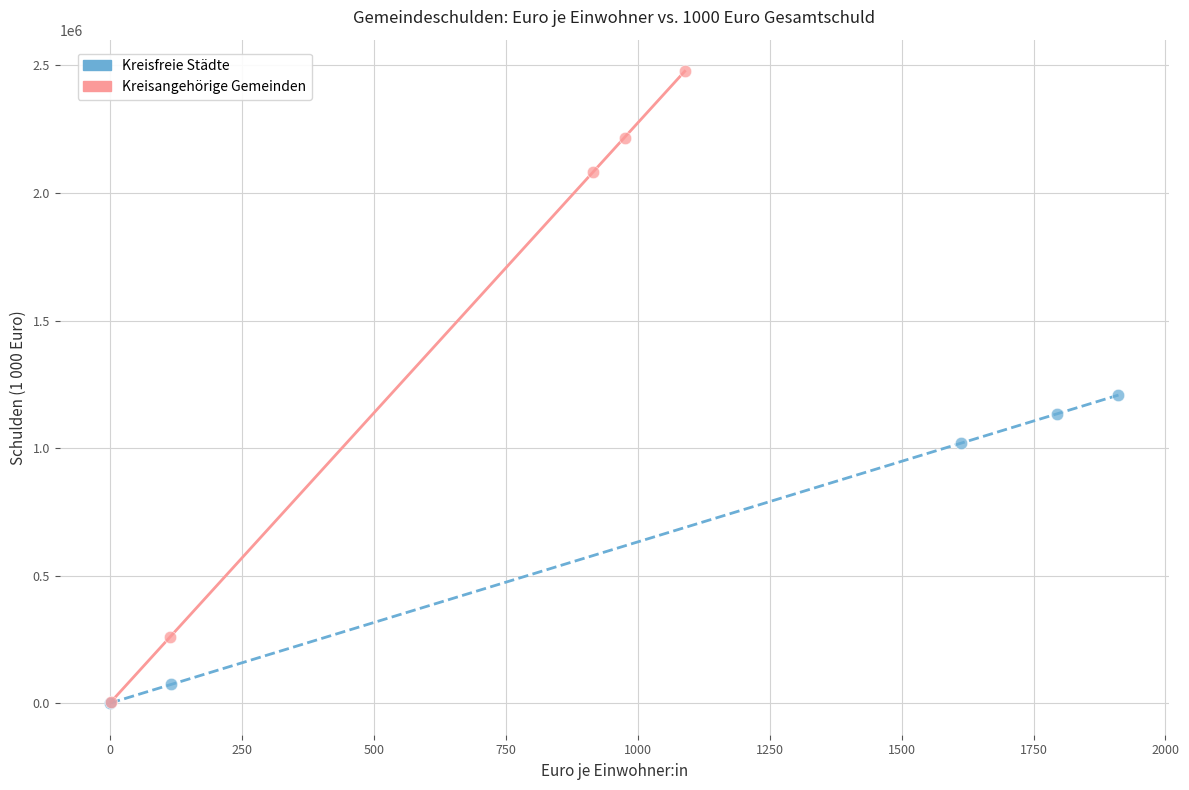

Which series has the widest spread of Y values?

Kreisangehörige Gemeinden